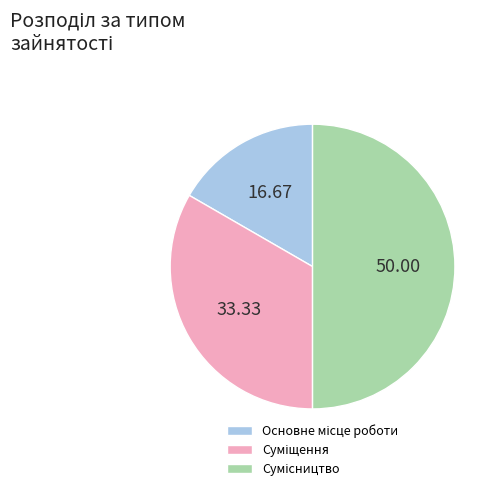

To the nearest percent, what is the average slice percentage?

33%